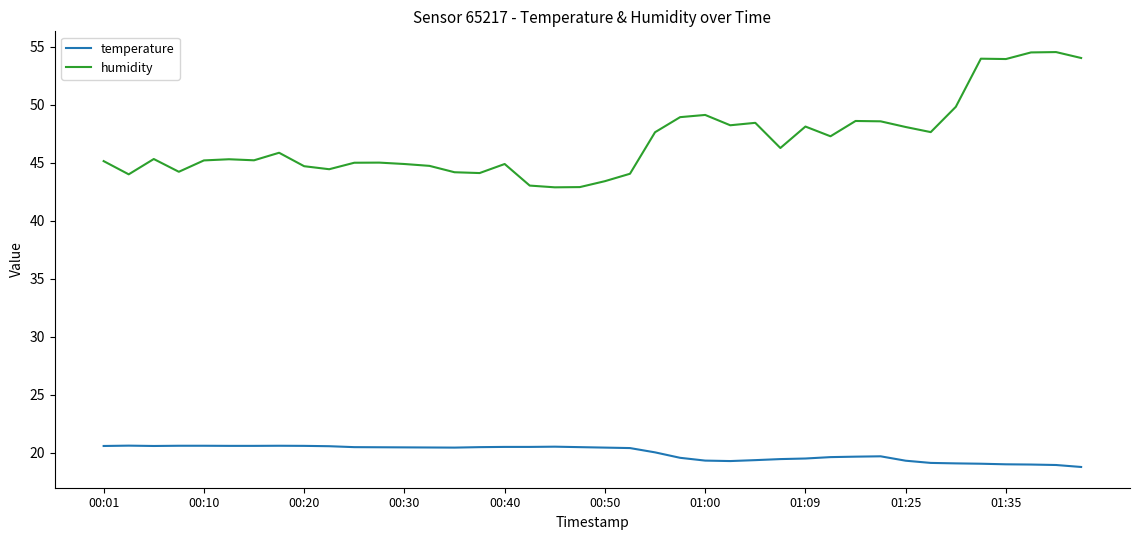

What is the difference between the maximum and minimum values in the temperature series?

1.8